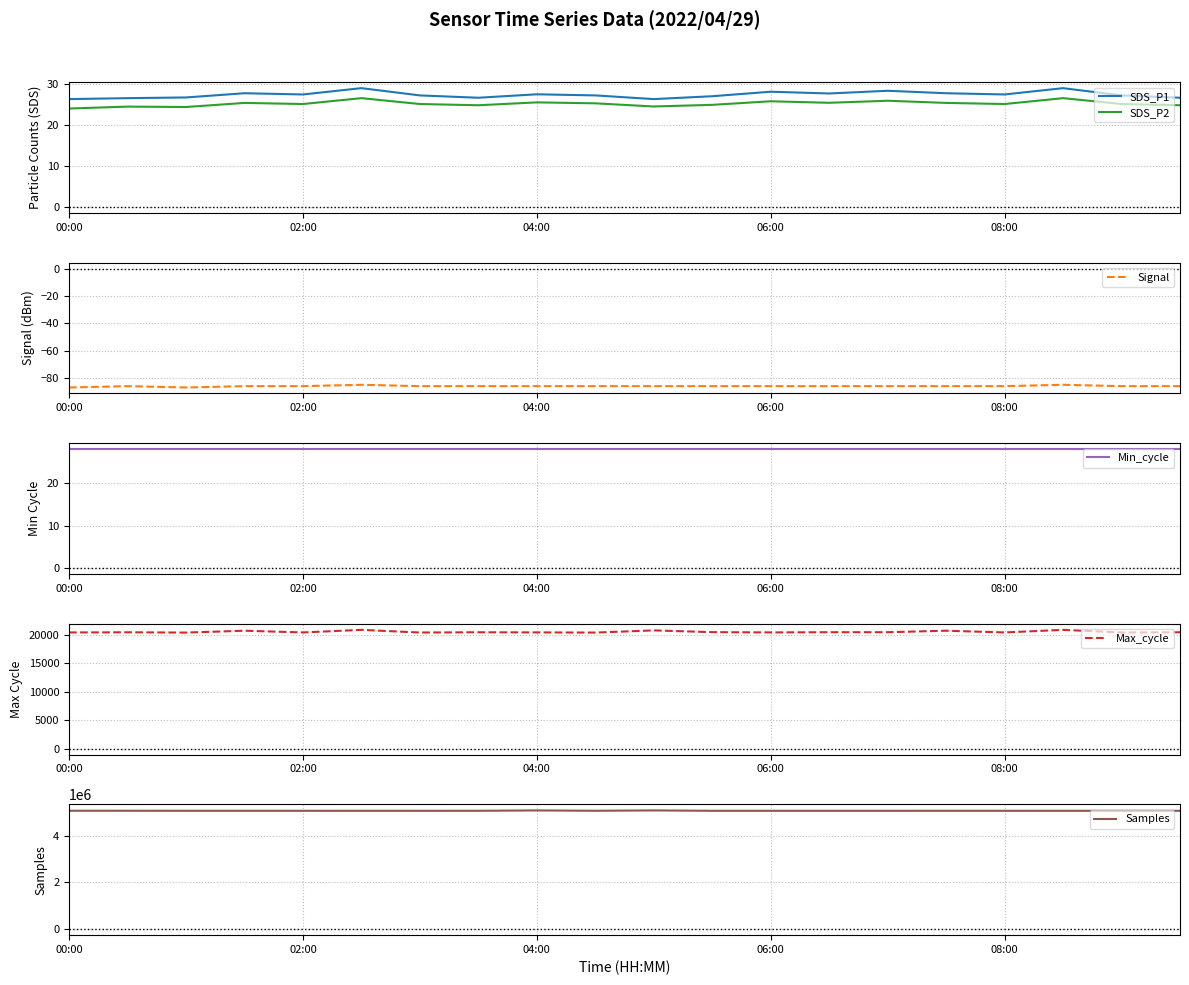

What is the highest value of the SDS_P1 series?

29.0